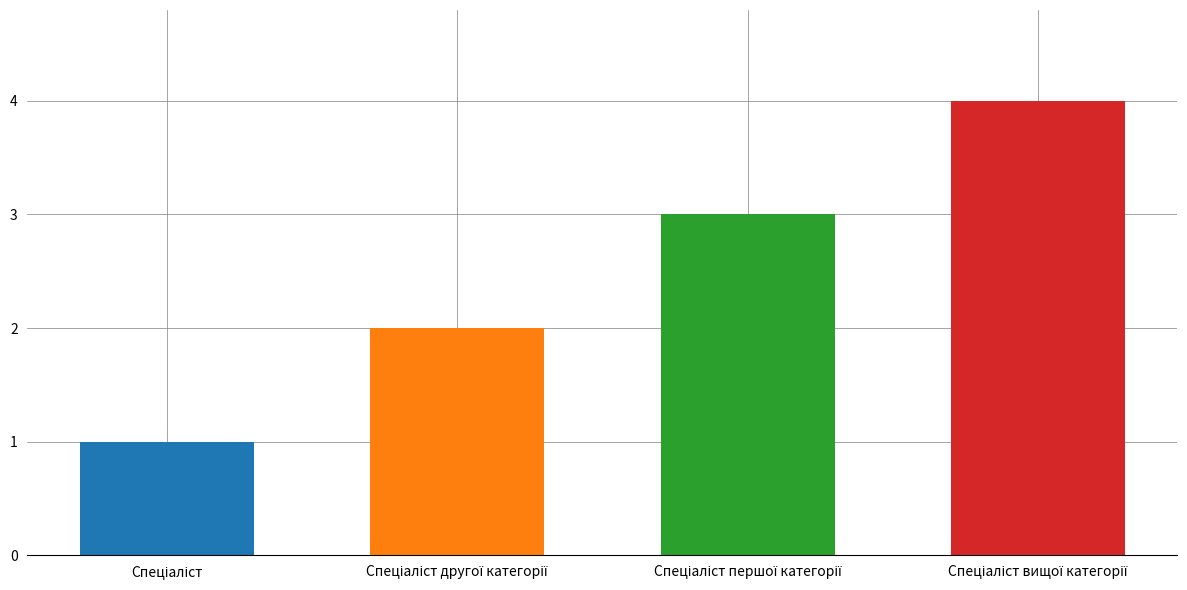

Rank the categories by value from lowest to highest.

Спеціаліст, Спеціаліст другої категорії, Спеціаліст першої категорії, Спеціаліст вищої категорії